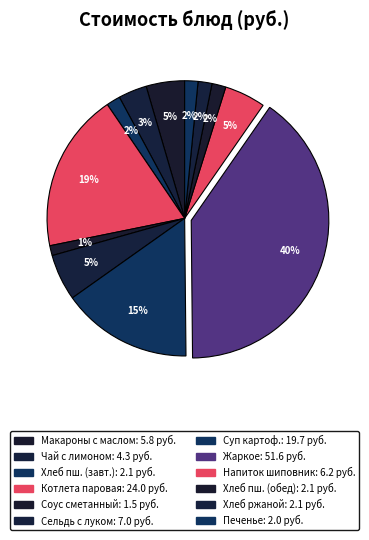

How many slices are in this pie chart?

12